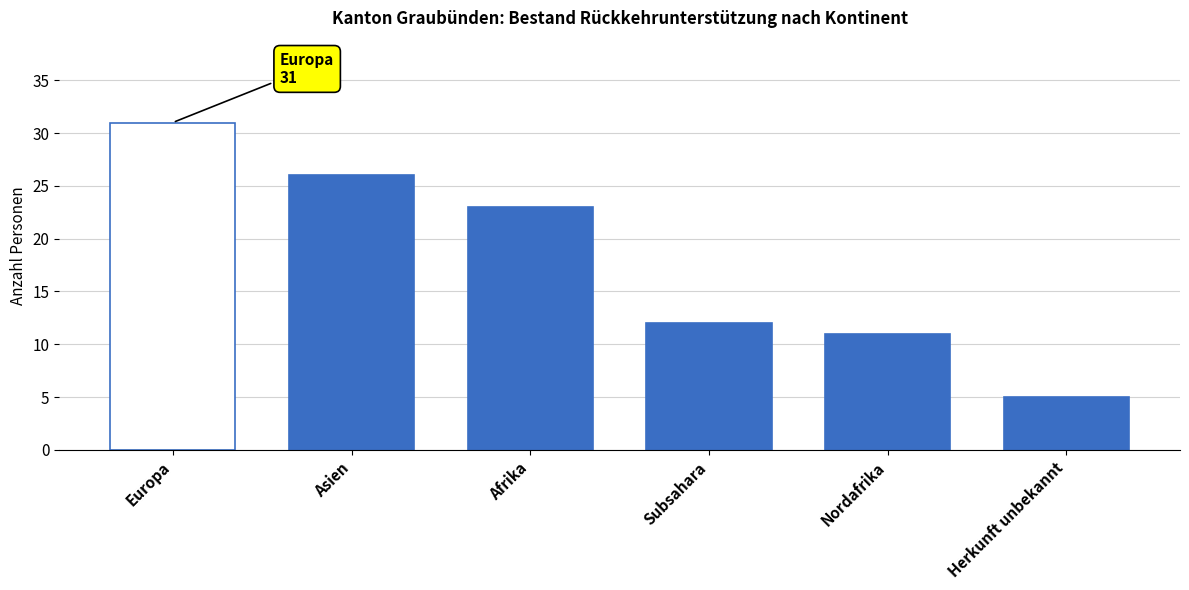

Reading left to right, transcribe all the data shown in this chart.

Europa=31	Asien=26	Afrika=23	Subsahara=12	Nordafrika=11	Herkunft unbekannt=5